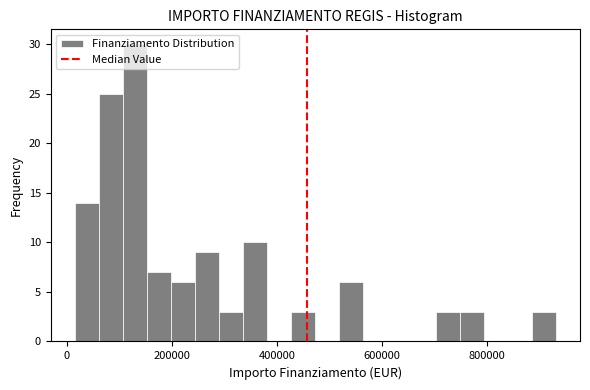

Around what value on the x-axis is the tallest bar? Give the approximate position of its centre, as read against the axis.

120000